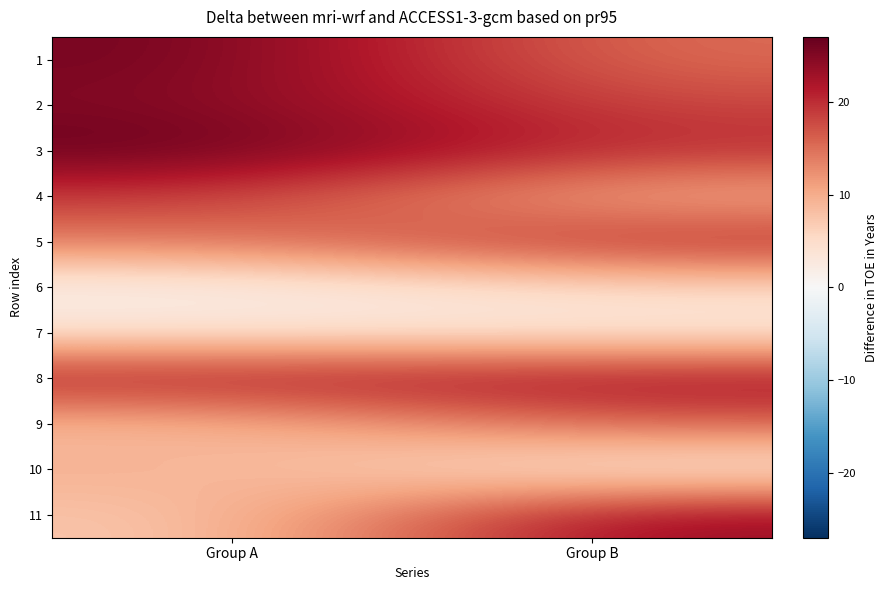

Which series has the largest range (max minus min)?

11